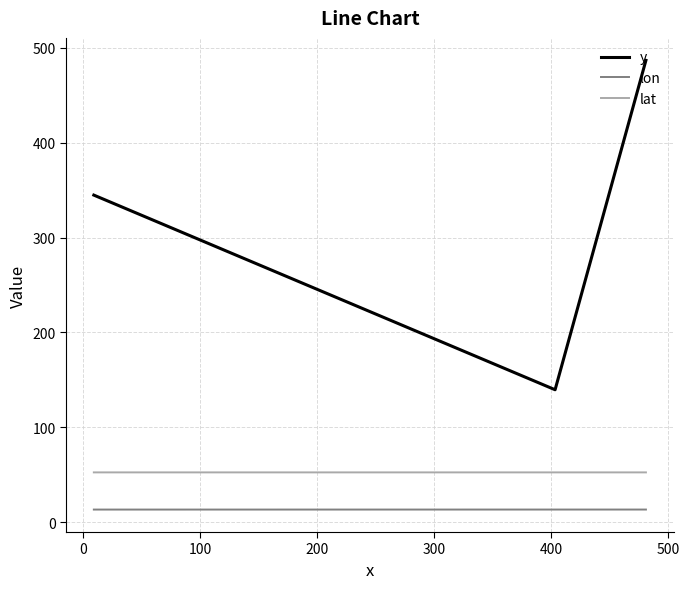

What is the smallest value displayed?

13.3